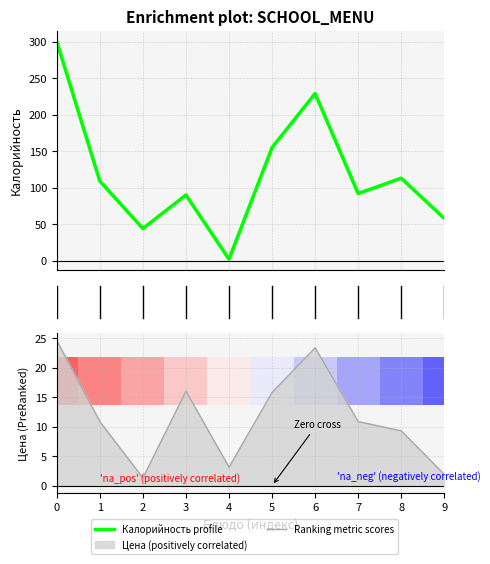

Where is the first local maximum for Калорийность profile?

3